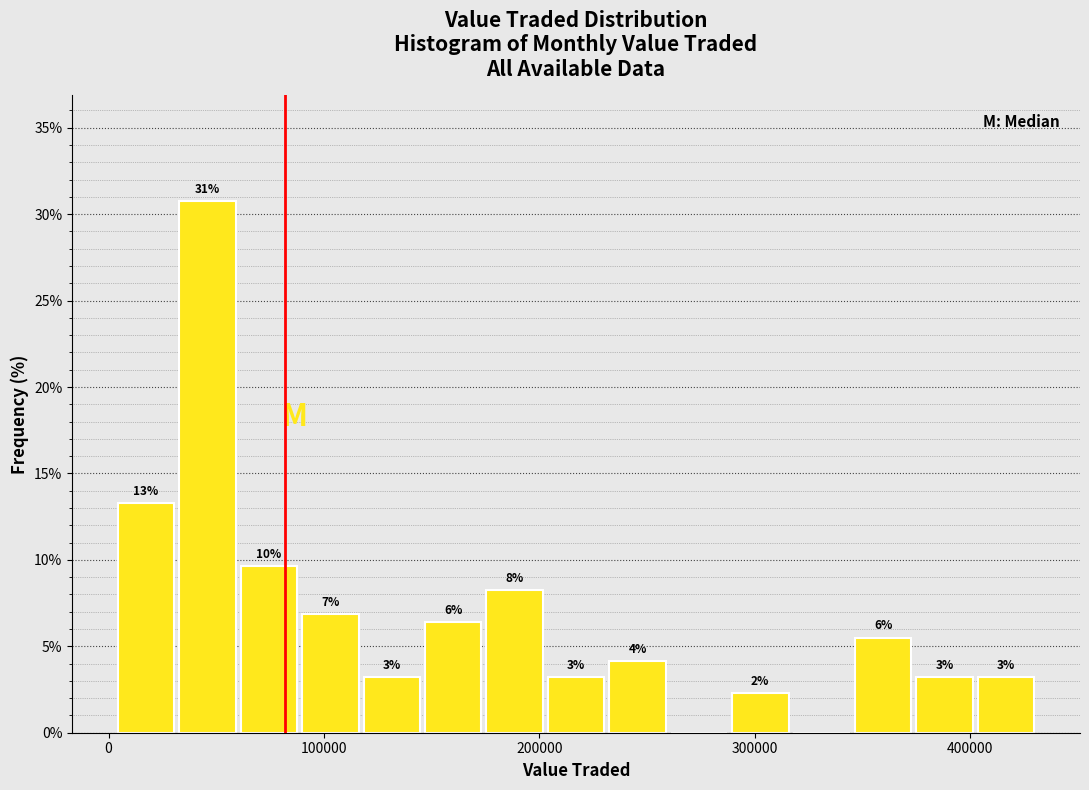

Read against the x-axis, roughly where is the centre of the tallest bar?

50000